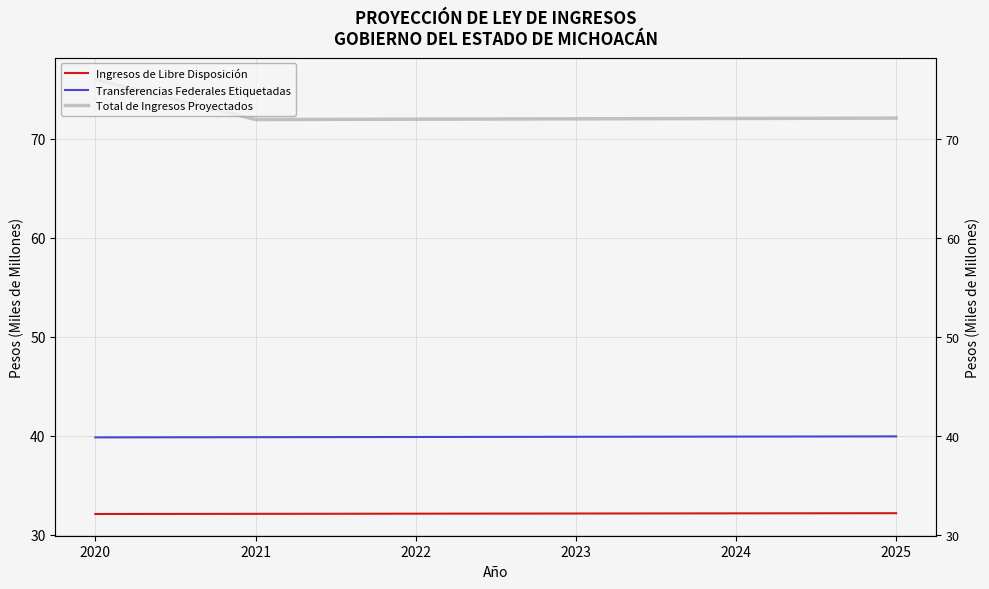

Rank the categories by Total de Ingresos Proyectados value from highest to lowest.

2020, 2025, 2024, 2023, 2022, 2021